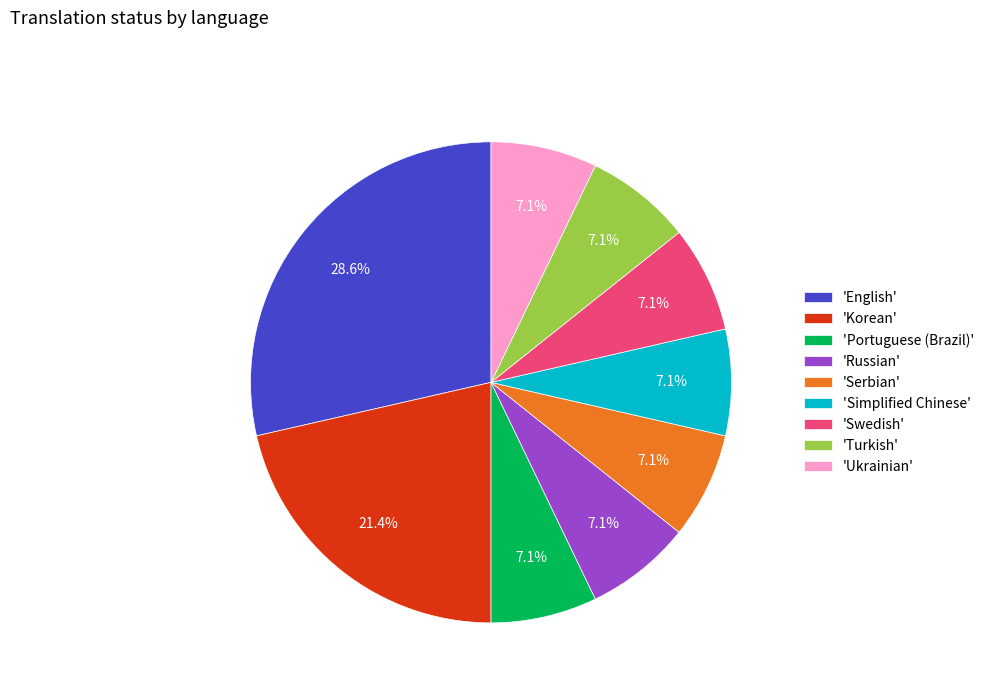

Does any single category account for the majority?

No